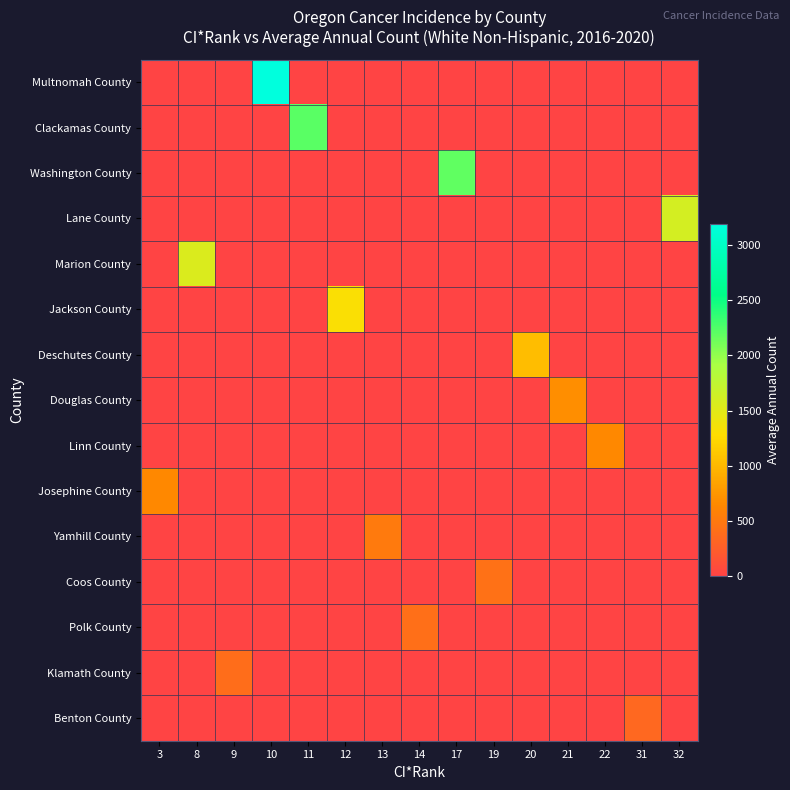

What is the maximum value shown in the chart?

3190